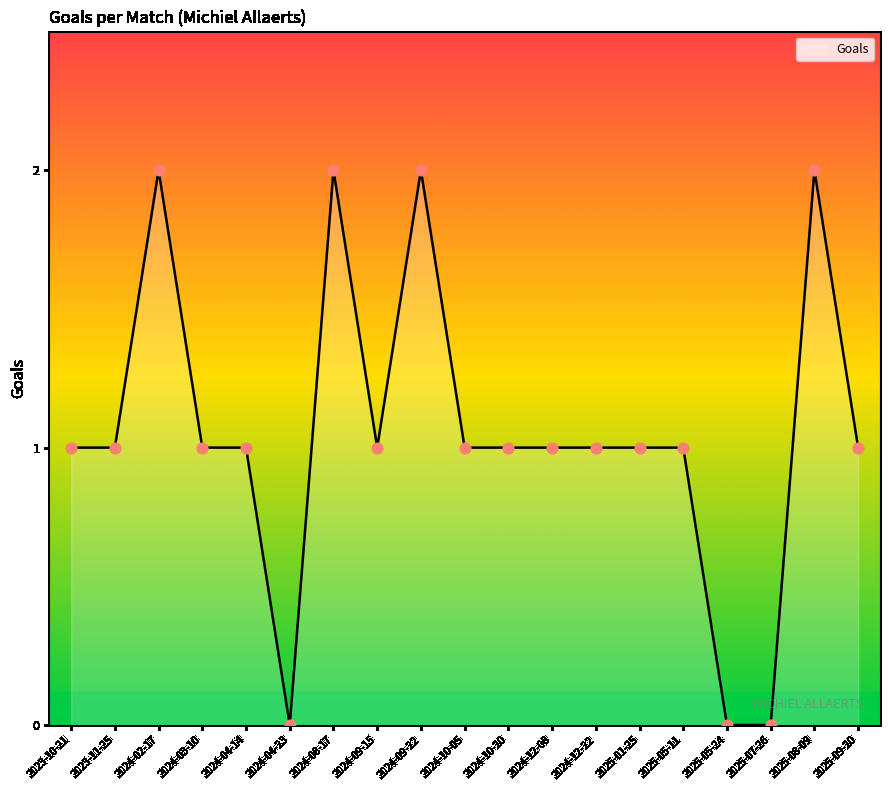

Which has a higher value, 2025-05-24 or 2024-12-22?

2024-12-22